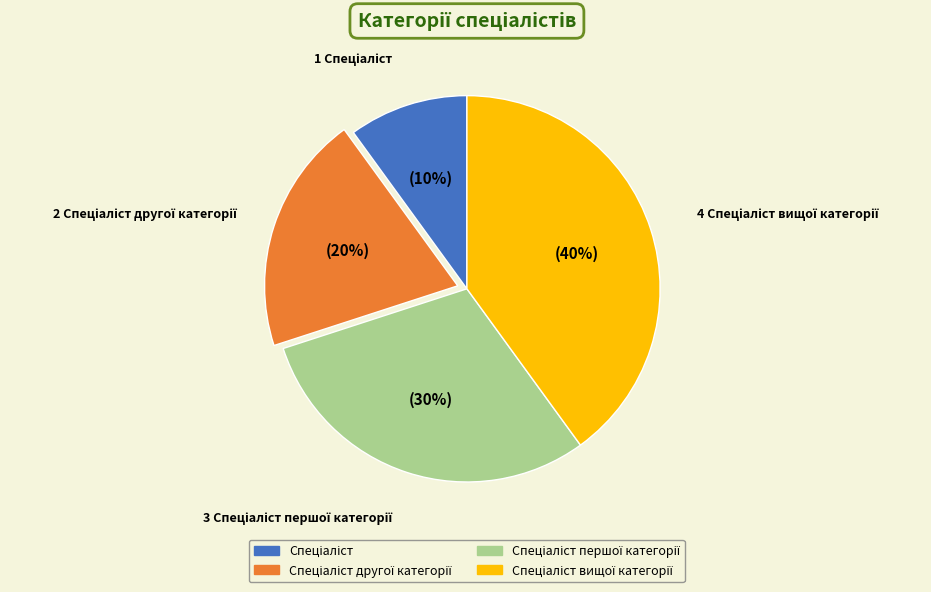

To the nearest percent, what is the average slice percentage?

25%